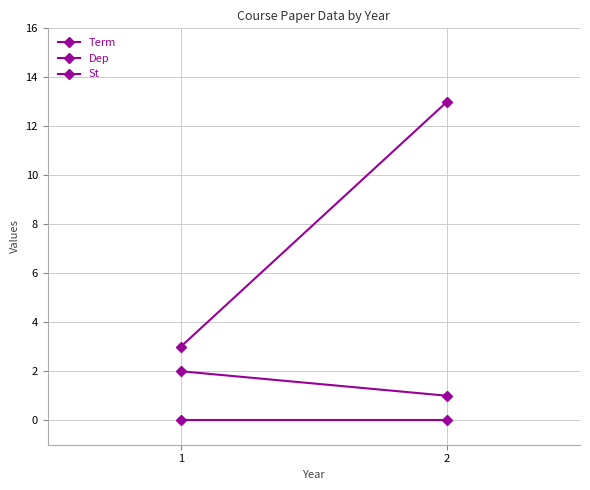

Rank the categories by Term value from lowest to highest.

2, 1